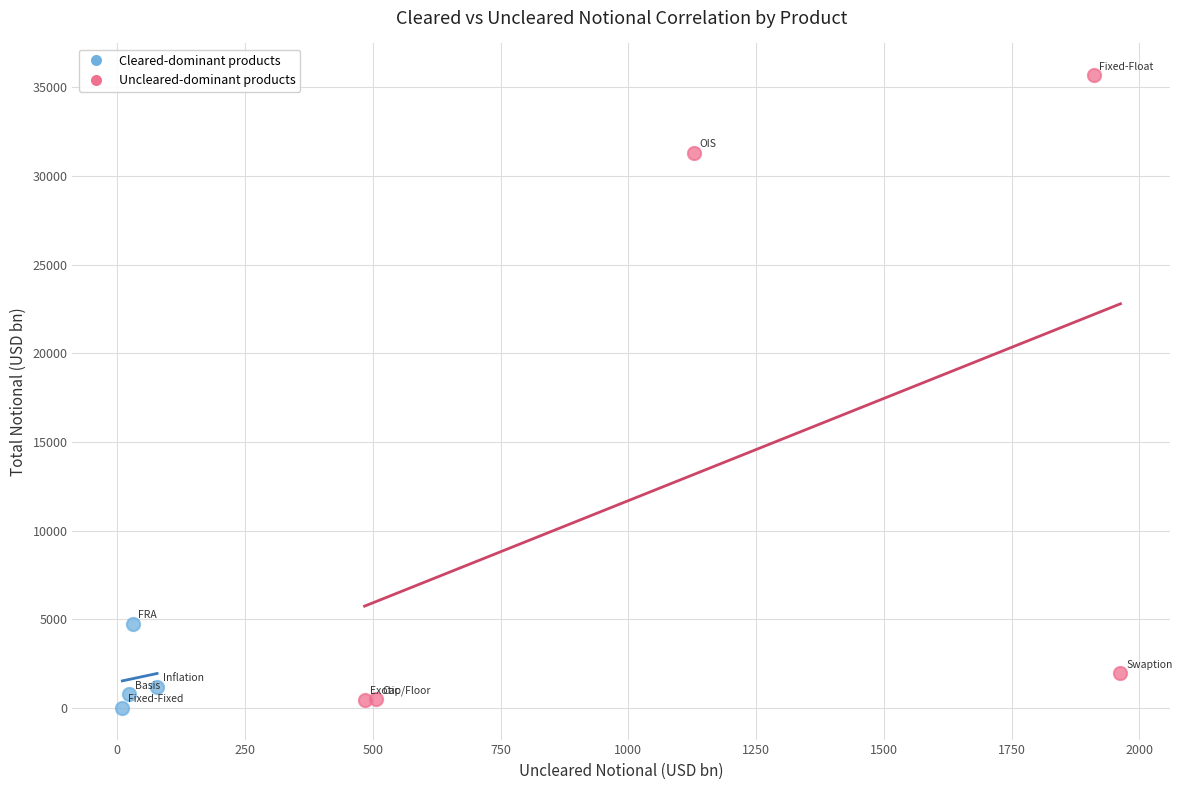

Which series has the largest Y range (max minus min)?

Uncleared-dominant products